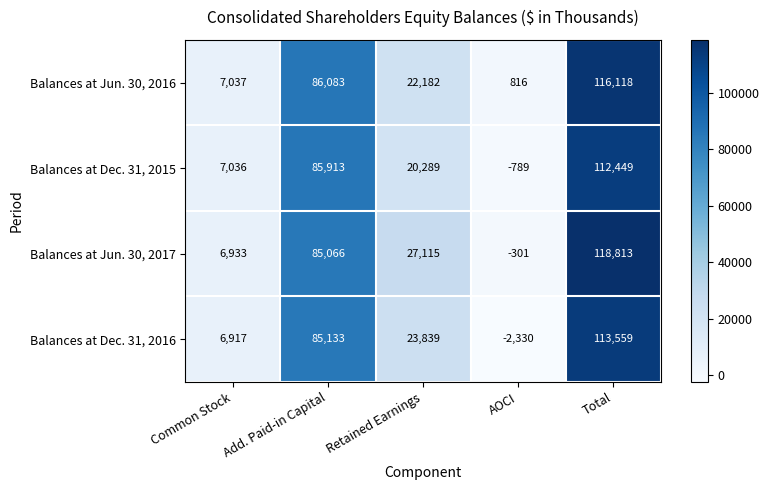

What is the sum of all Balances at Jun. 30, 2016 values?

232236